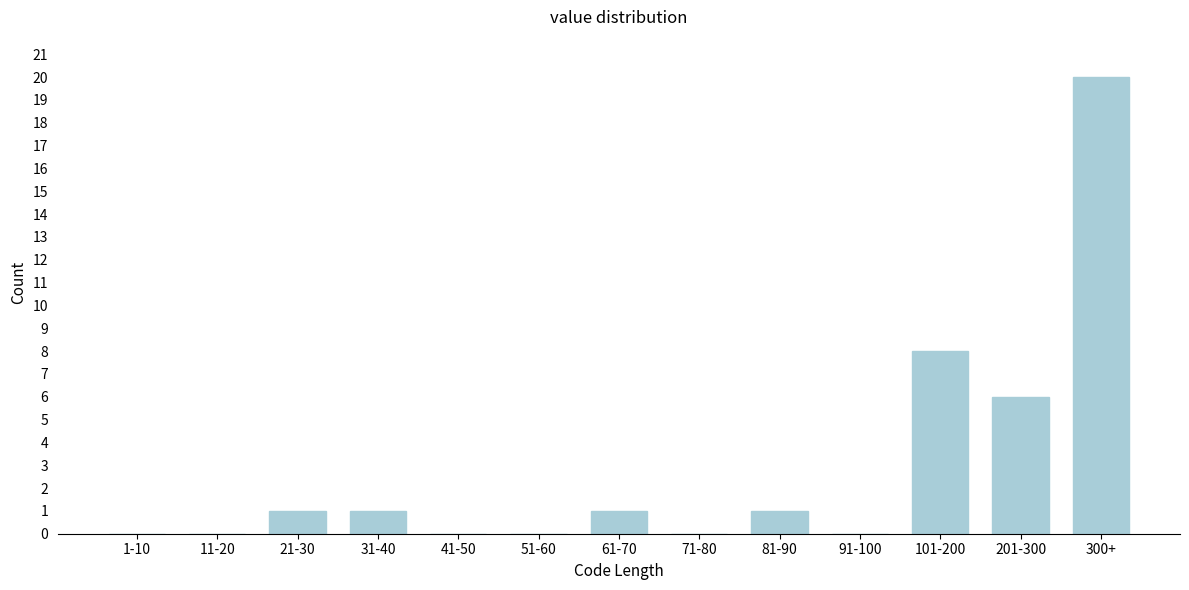

Reading left to right, what are all the values shown in this chart?

1-10=0	11-20=0	21-30=1	31-40=1	41-50=0	51-60=0	61-70=1	71-80=0	81-90=1	91-100=0	101-200=8	201-300=6	300+=20